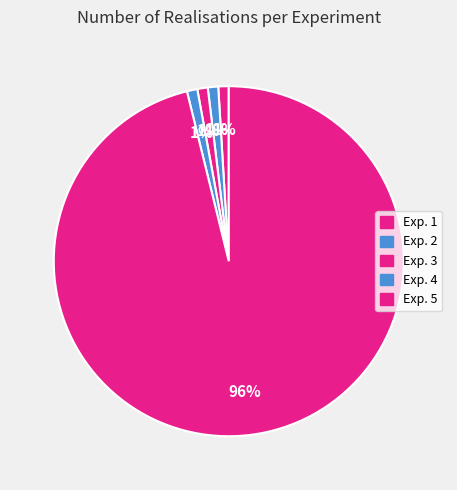

What percentage is the Exp. 5 slice, to the nearest percent?

96%